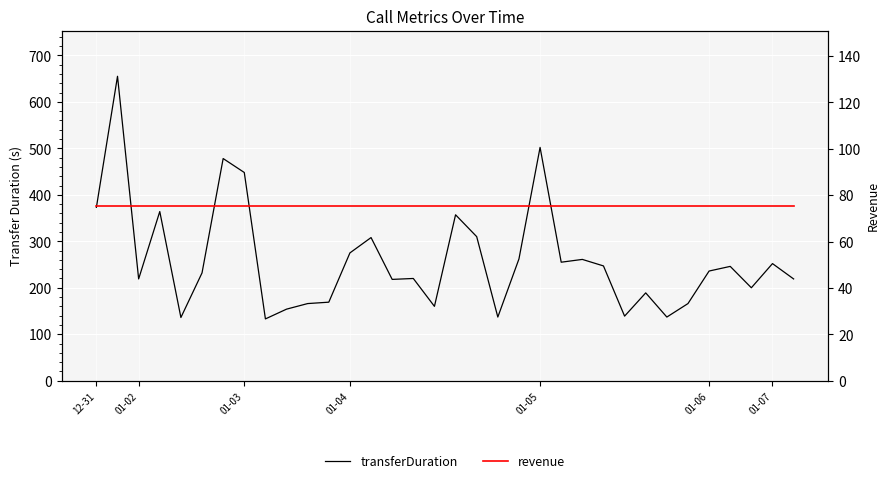

True or false: revenue and transferDuration cross at least once.

False